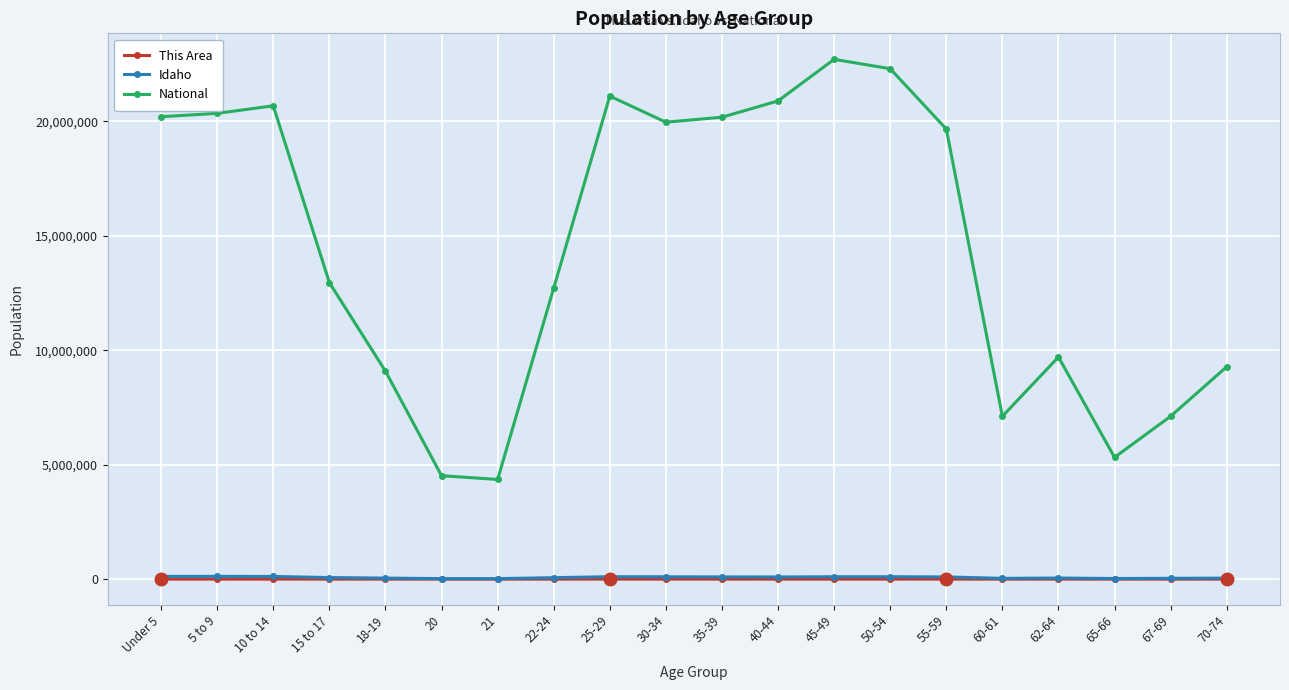

Count the number of categories in the chart.

20